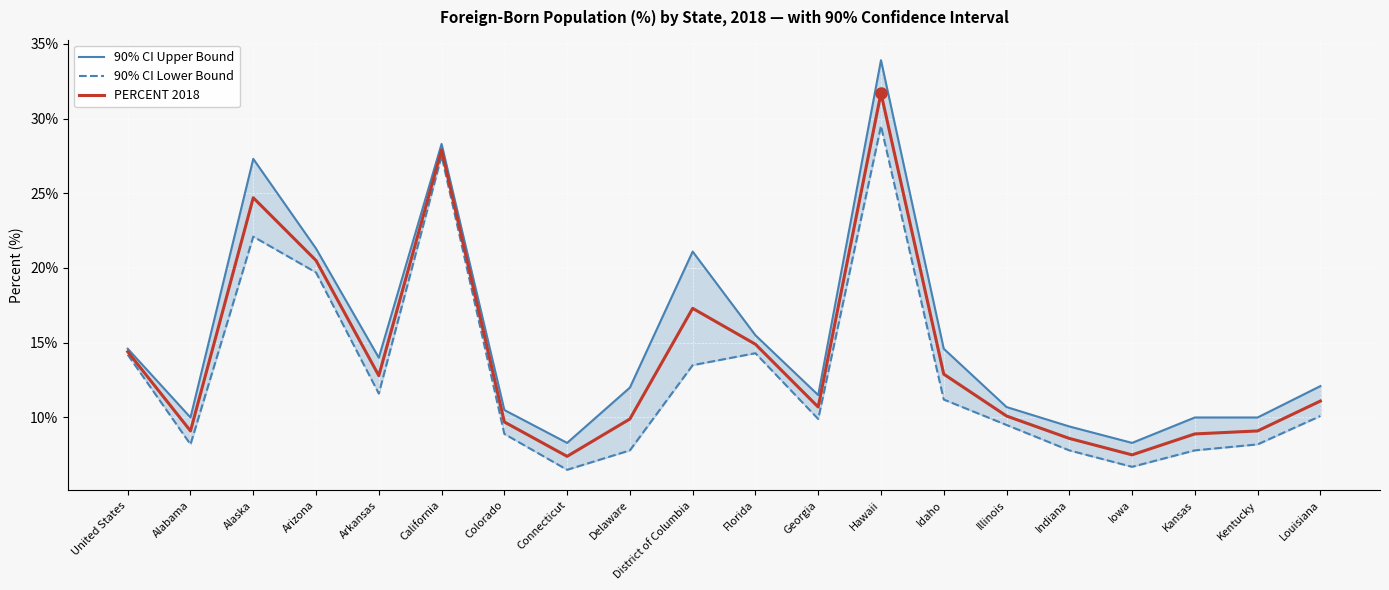

Is the value of 90% CI Lower Bound at Alabama greater than the value of 90% CI Upper Bound at California?

No